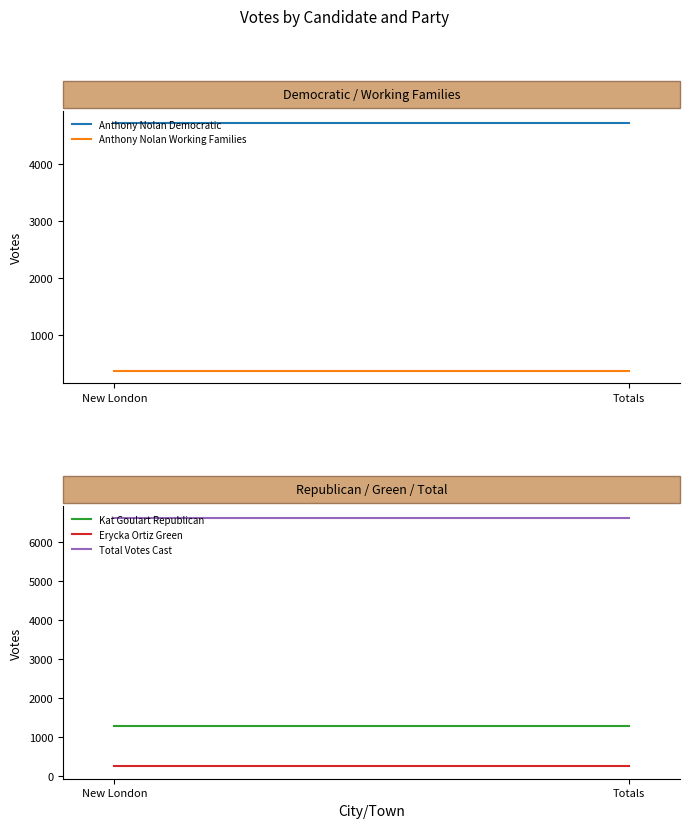

Rank the categories by Total Votes Cast value from lowest to highest.

New London, Totals